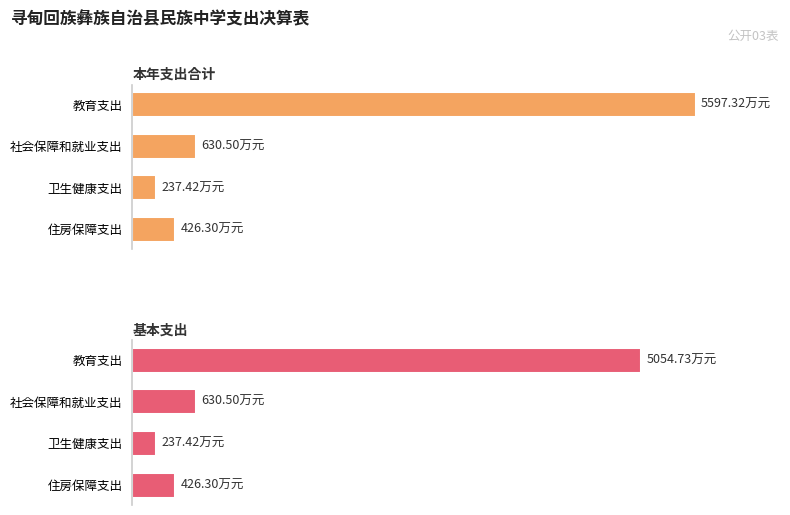

Is it true that 基本支出 equals 434.4 at 社会保障和就业支出?

False